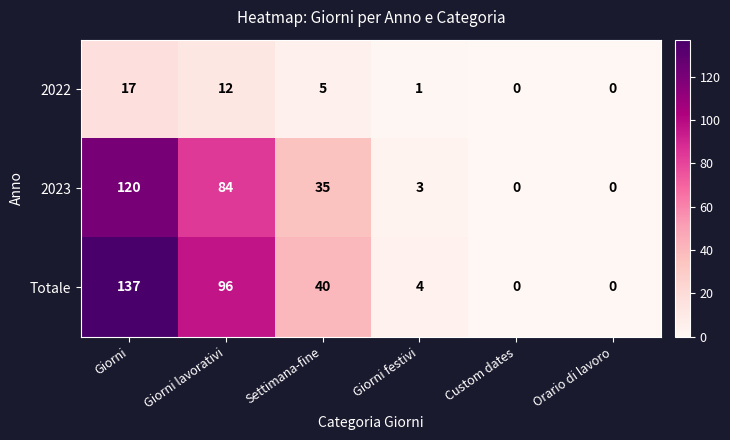

Reading right to left, extract all data points from this chart.

2022: 0	0	1	5	12	17
2023: 0	0	3	35	84	120
Totale: 0	0	4	40	96	137